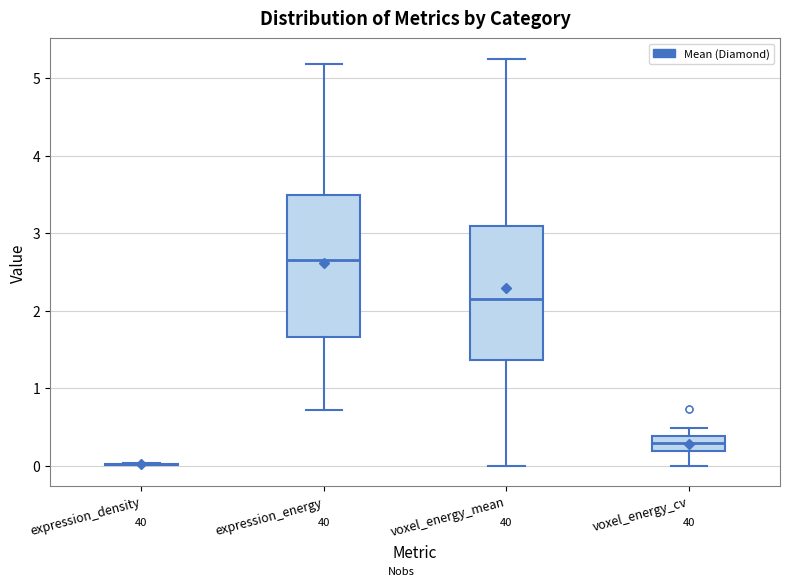

Reading left to right, read every box against the y-axis: the position of its median line, the range the box covers, and the ends of its whiskers. The values are not printed on the chart, so give them approximately, as read against the axis.

expression_density: box collapsed to a line at 0.0, whiskers 0.0 to 0.0
expression_energy: median 2.7, box 1.7 to 3.5, whiskers 0.7 to 5.2
voxel_energy_mean: median 2.2, box 1.4 to 3.1, whiskers 0.0 to 5.3
voxel_energy_cv: median 0.3, box 0.2 to 0.4, whiskers 0.0 to 0.5